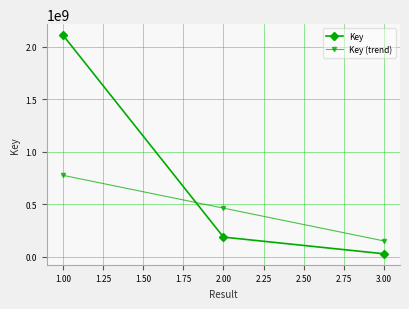

Which series has the largest total across all categories?

Key